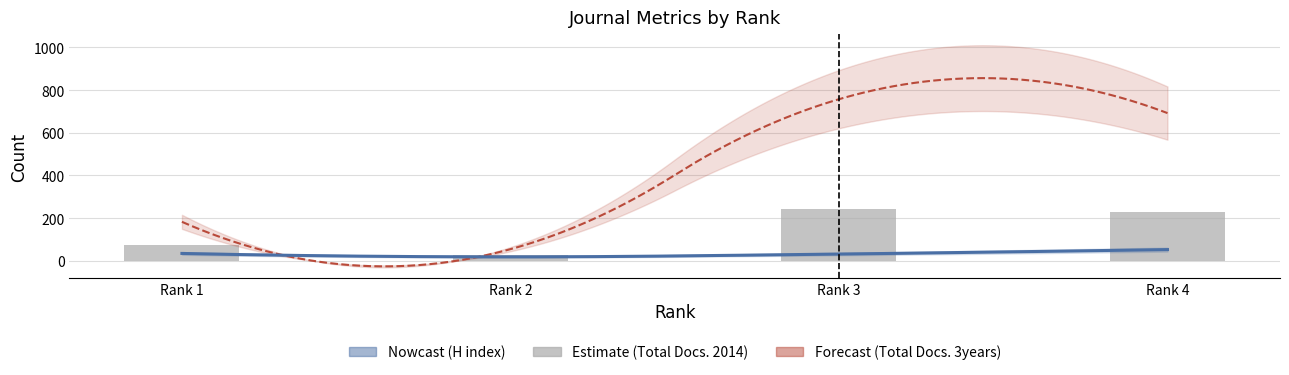

Reading right to left, list all the values displayed in this chart.

H index: 53	32	19	35
Total Docs. (2014): 229	242	27	75
Total Docs. (3years): 692	757	55	183